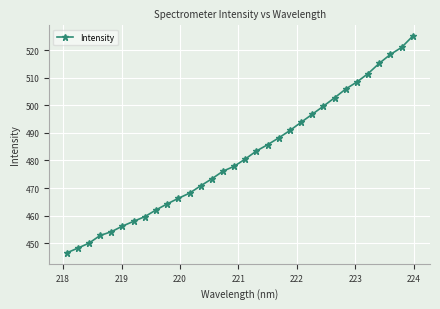

What is the difference between the maximum and minimum values?

78.7